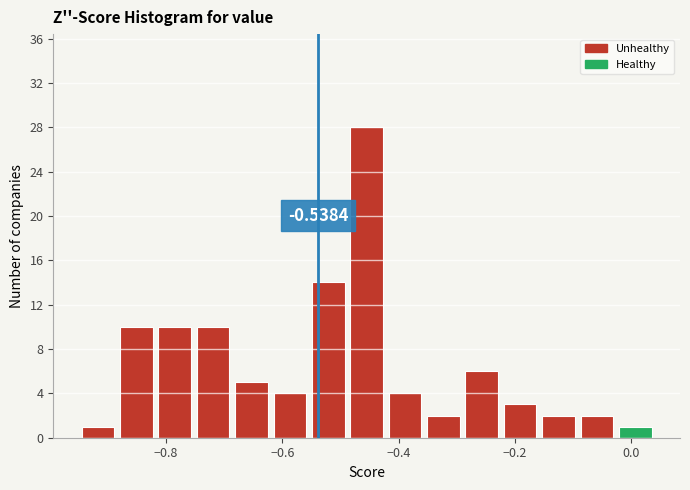

Around what value on the x-axis is the tallest bar? Give the approximate position of its centre, as read against the axis.

-0.46